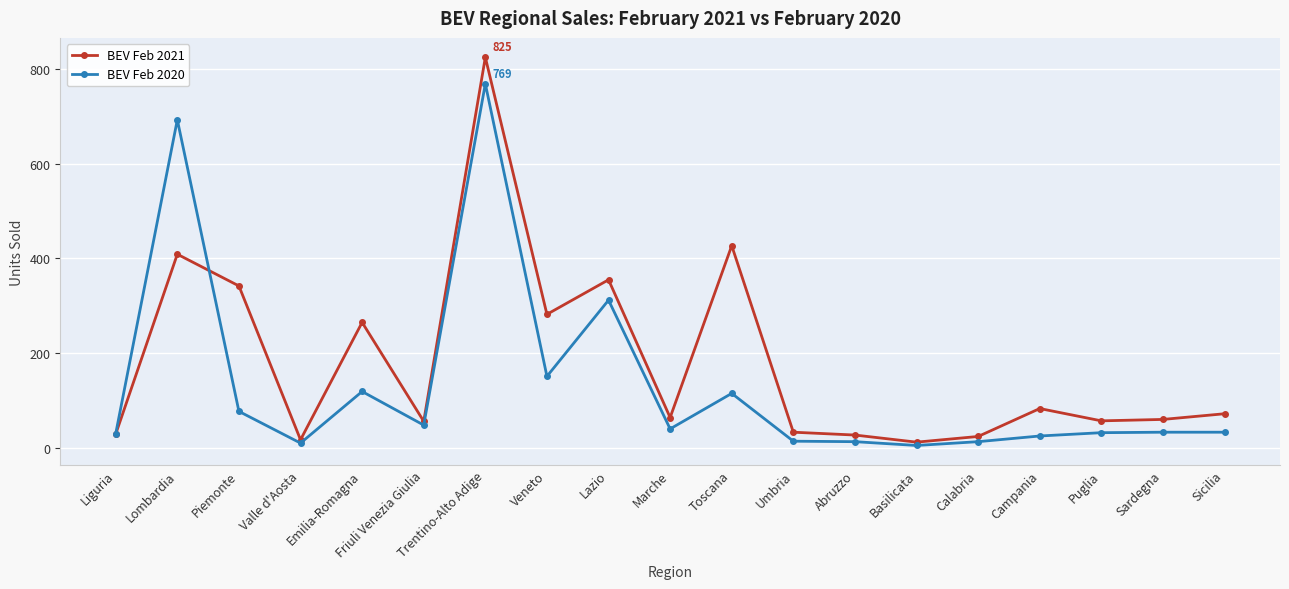

After their last crossing, which series has the higher values: BEV Feb 2021 or BEV Feb 2020?

BEV Feb 2021